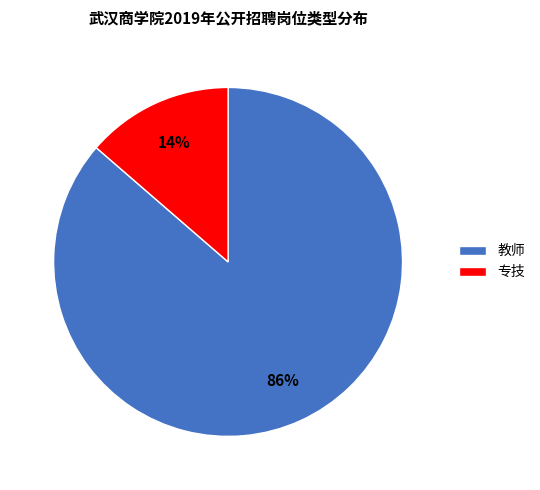

What is the largest slice in the pie chart?

教师